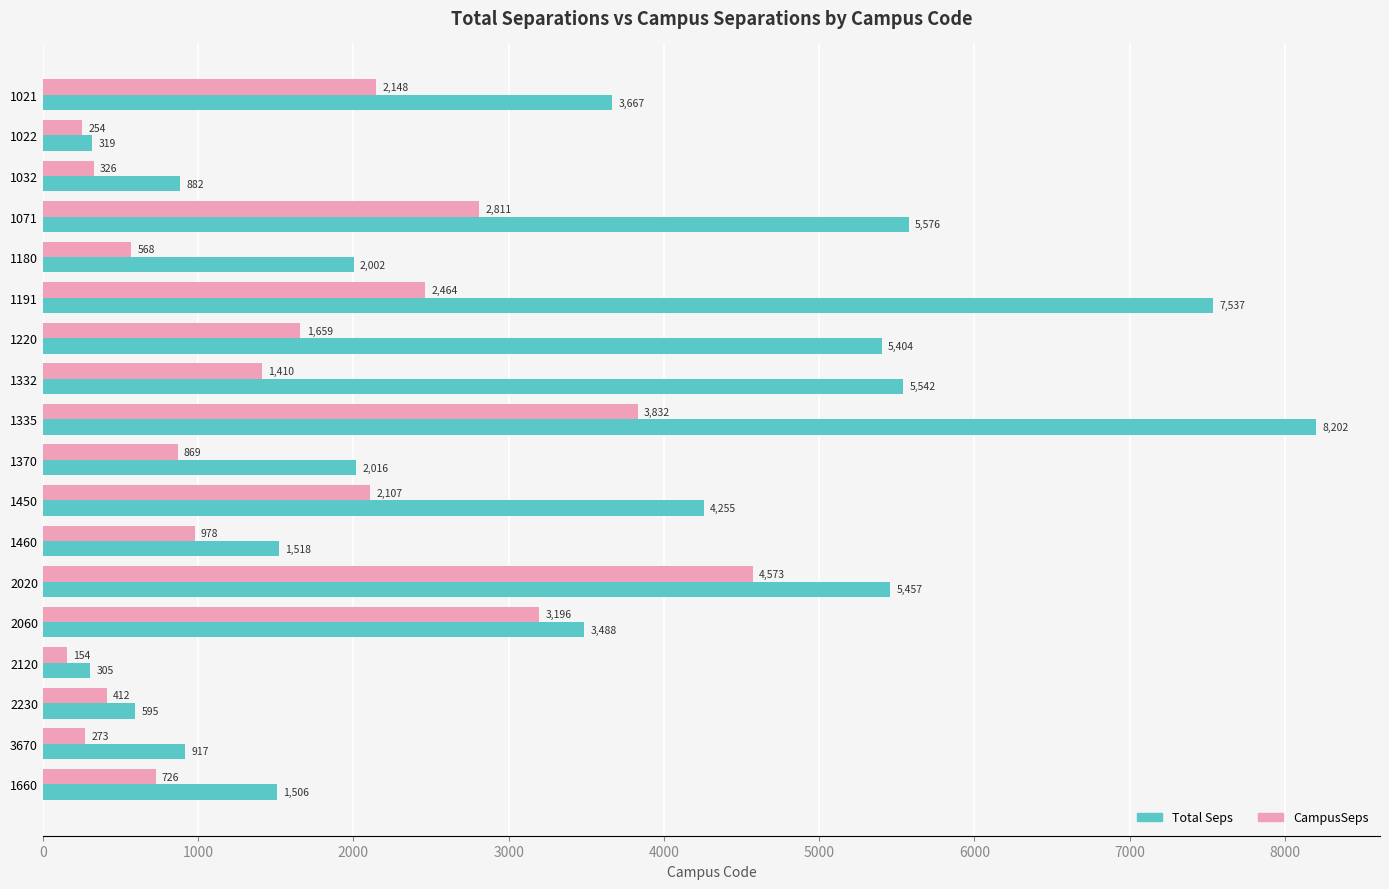

List the labels in order of CampusSeps value, smallest first.

2120, 1022, 3670, 1032, 2230, 1180, 1660, 1370, 1460, 1332, 1220, 1450, 1021, 1191, 1071, 2060, 1335, 2020